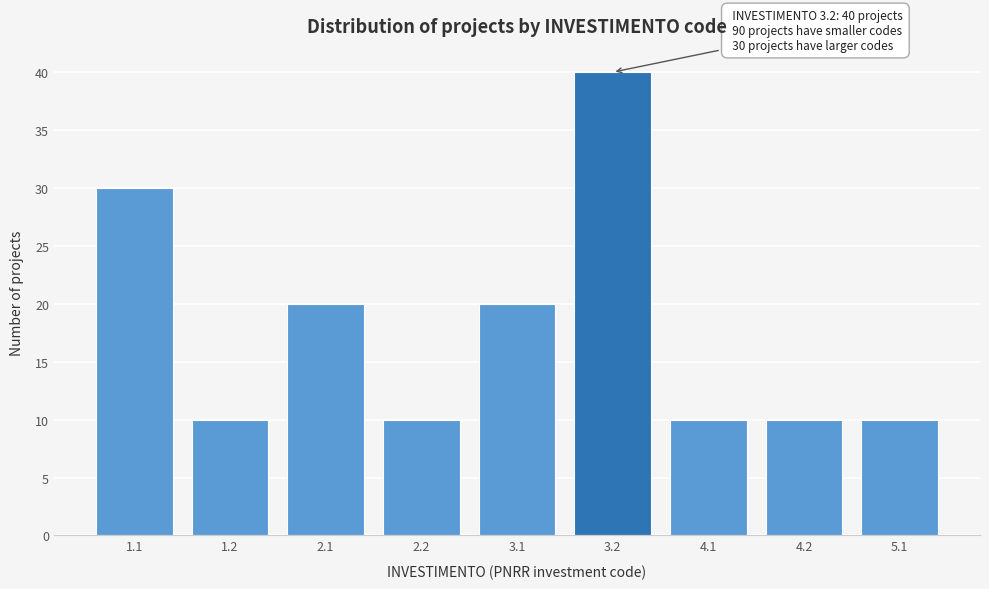

Reading left to right, extract all data points from this chart.

1.1=30	1.2=10	2.1=20	2.2=10	3.1=20	3.2=40	4.1=10	4.2=10	5.1=10